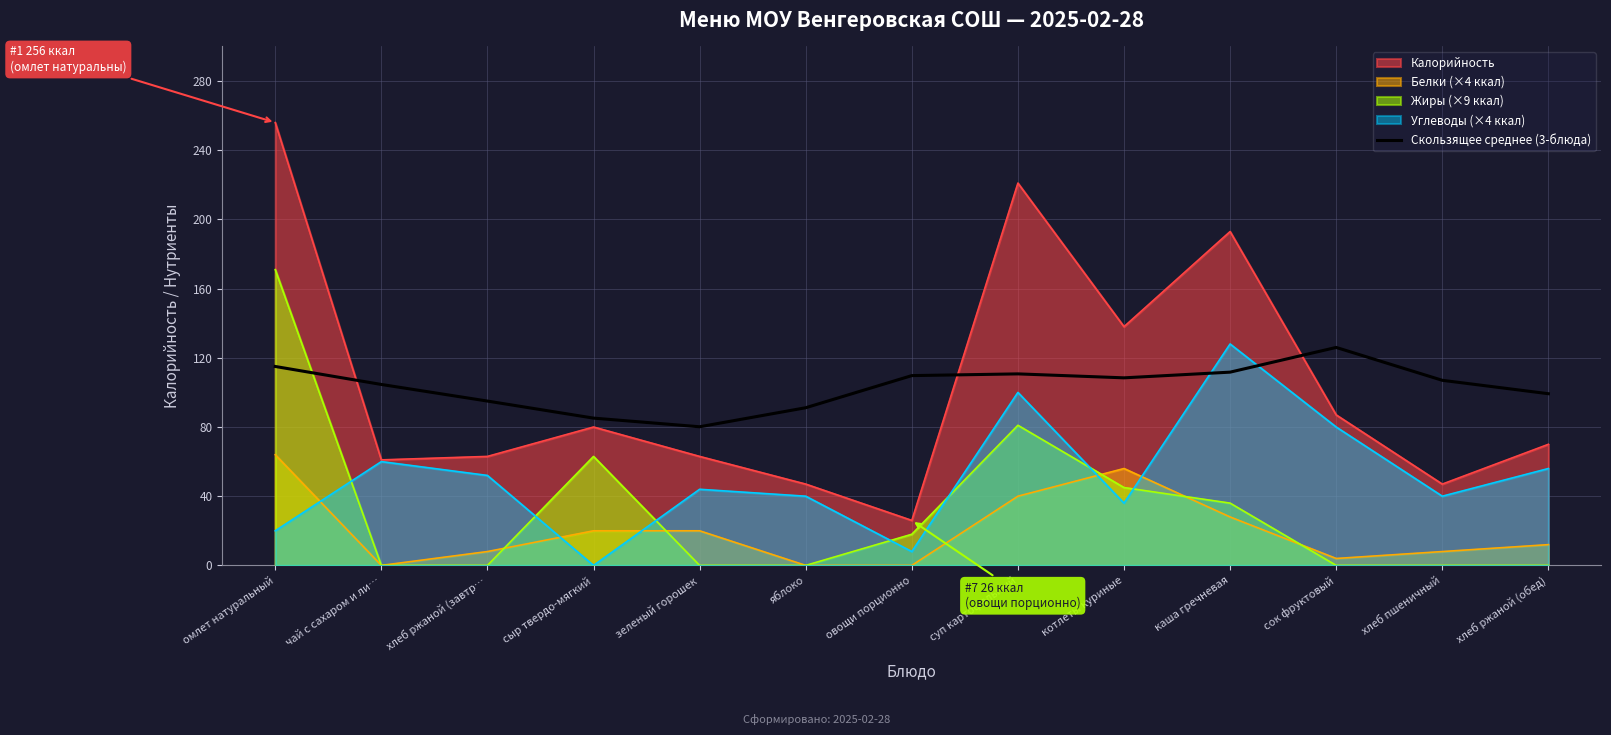

Which series has the widest spread of values?

Калорийность